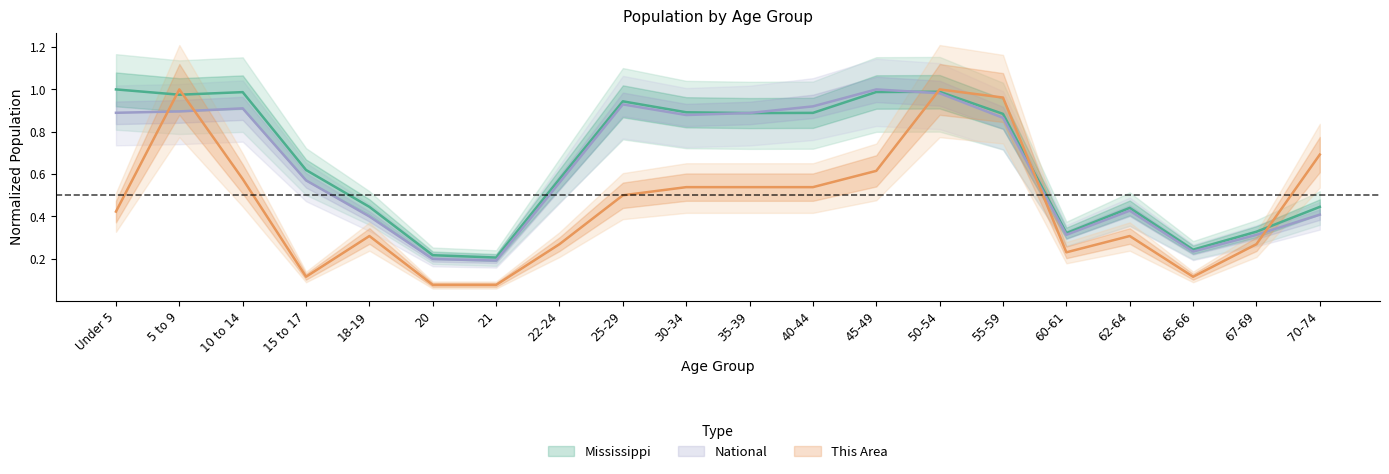

Which series ends up on top after the final intersection of Mississippi and This Area?

This Area